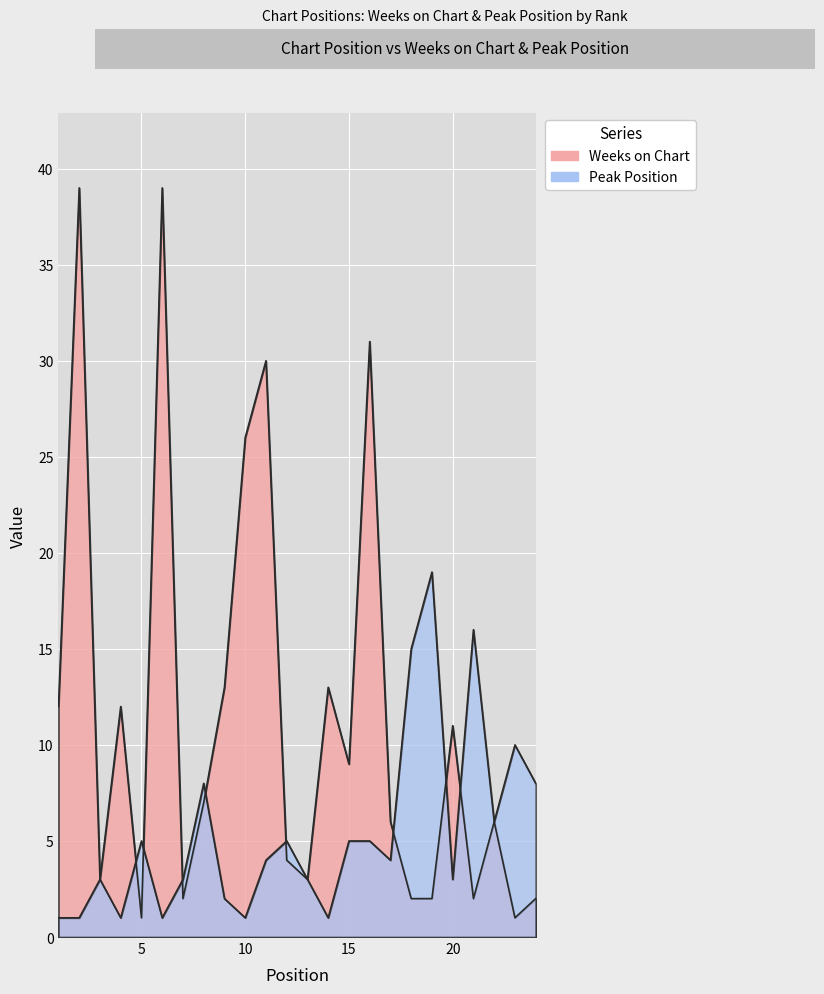

Reading left to right, list all the values displayed in this chart.

Weeks on Chart: 12	39	3	12	1	39	2	7	13	26	30	4	3	13	9	31	6	2	2	11	2	6	1	2
Peak Position: 1	1	3	1	5	1	3	8	2	1	4	5	3	1	5	5	4	15	19	3	16	6	10	8